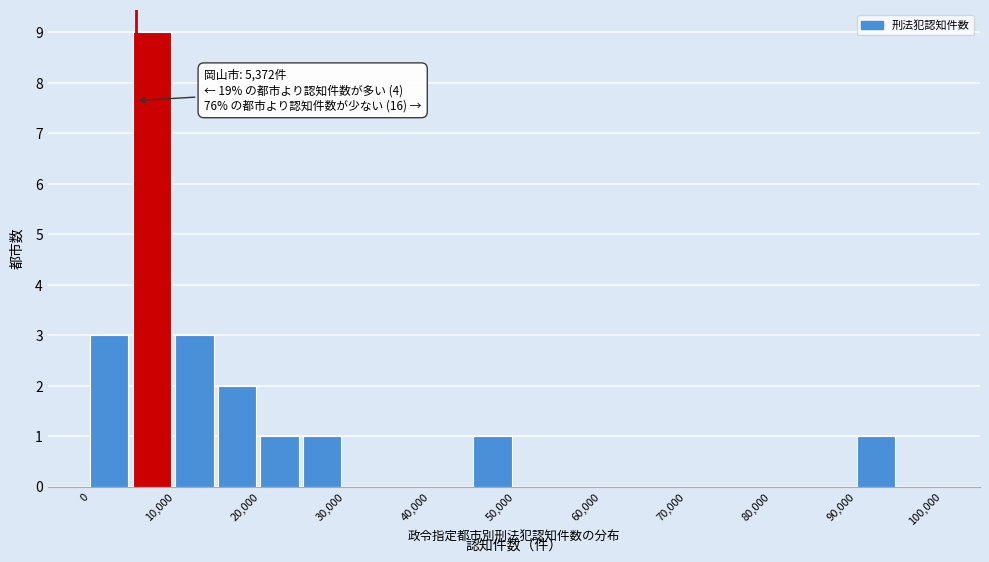

Over which range of the x-axis is the bar tallest?

5000 to 10000